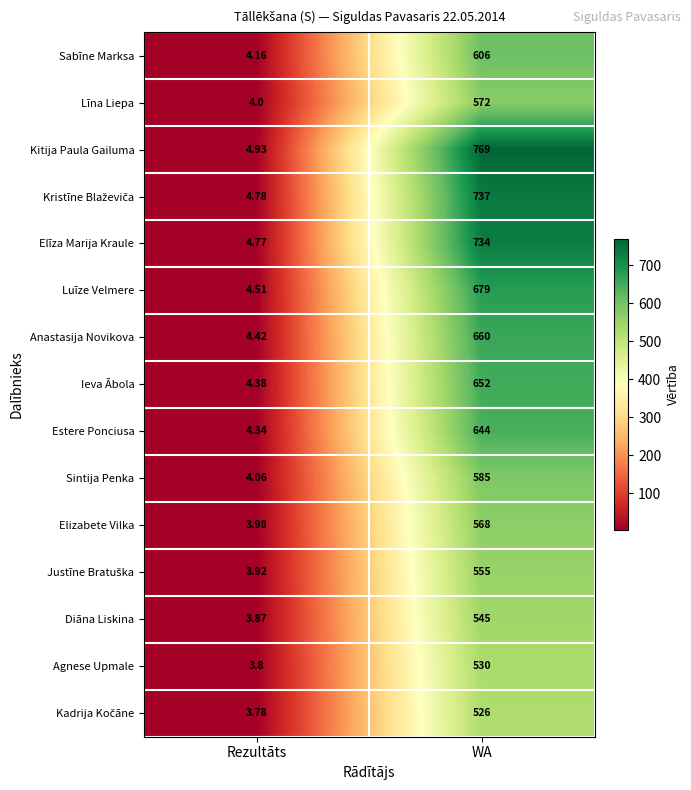

Which series has the largest total across all categories?

Kitija Paula Gailuma